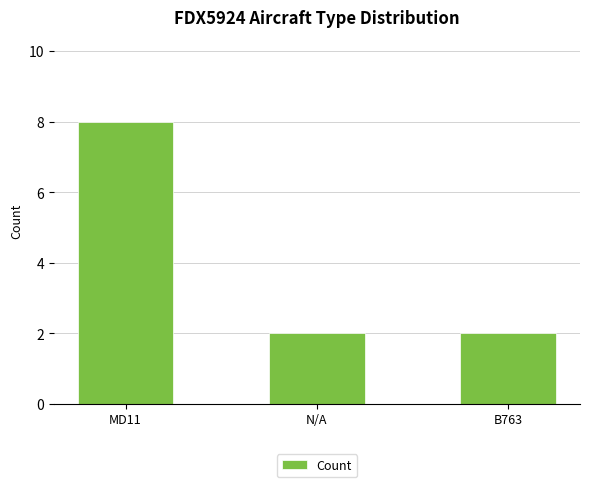

Which has a higher value, MD11 or N/A?

MD11